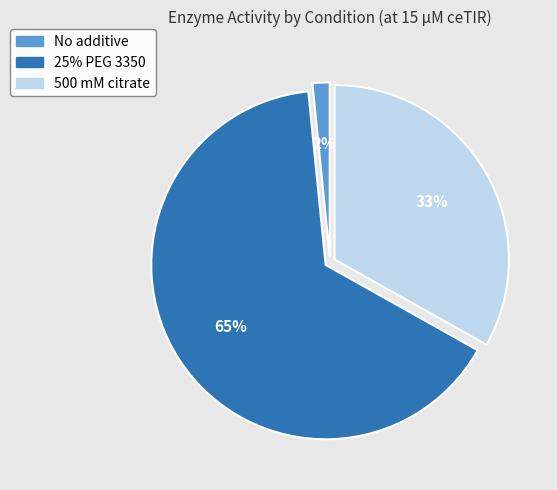

The No additive slice represents 8% of the pie. True or false?

False